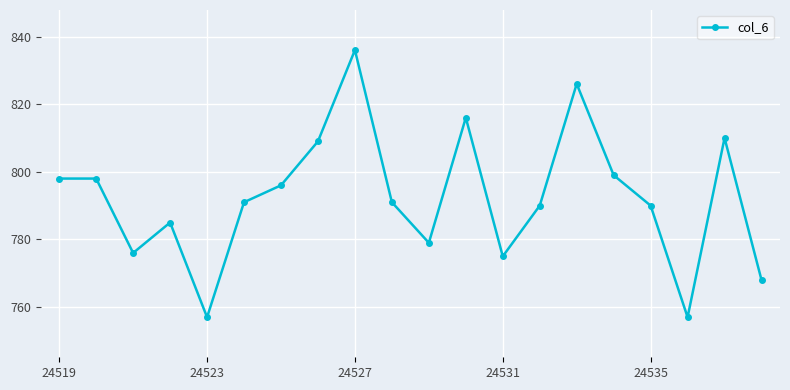

What is the value of the 14th point from the left?

790